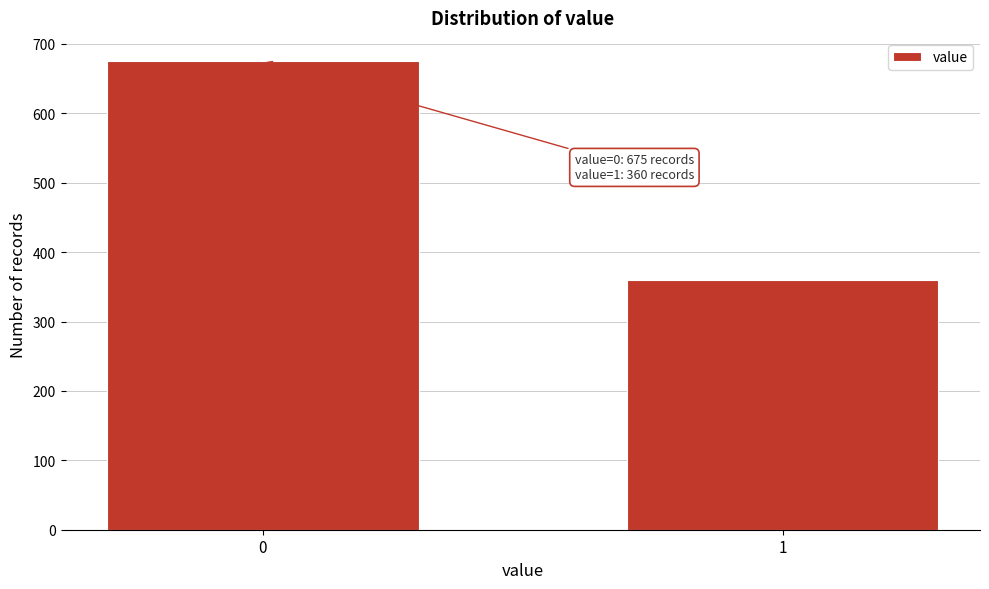

Reading left to right, extract all data points from this chart.

675	360